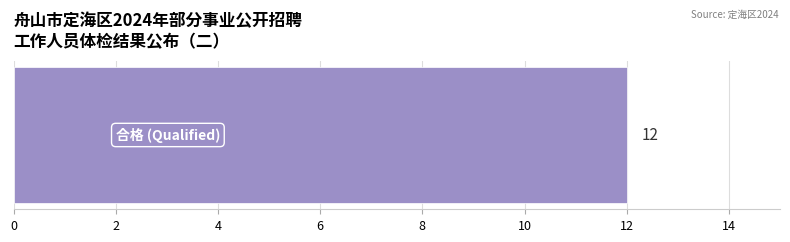

Is it true that the value at 3 is 4?

False